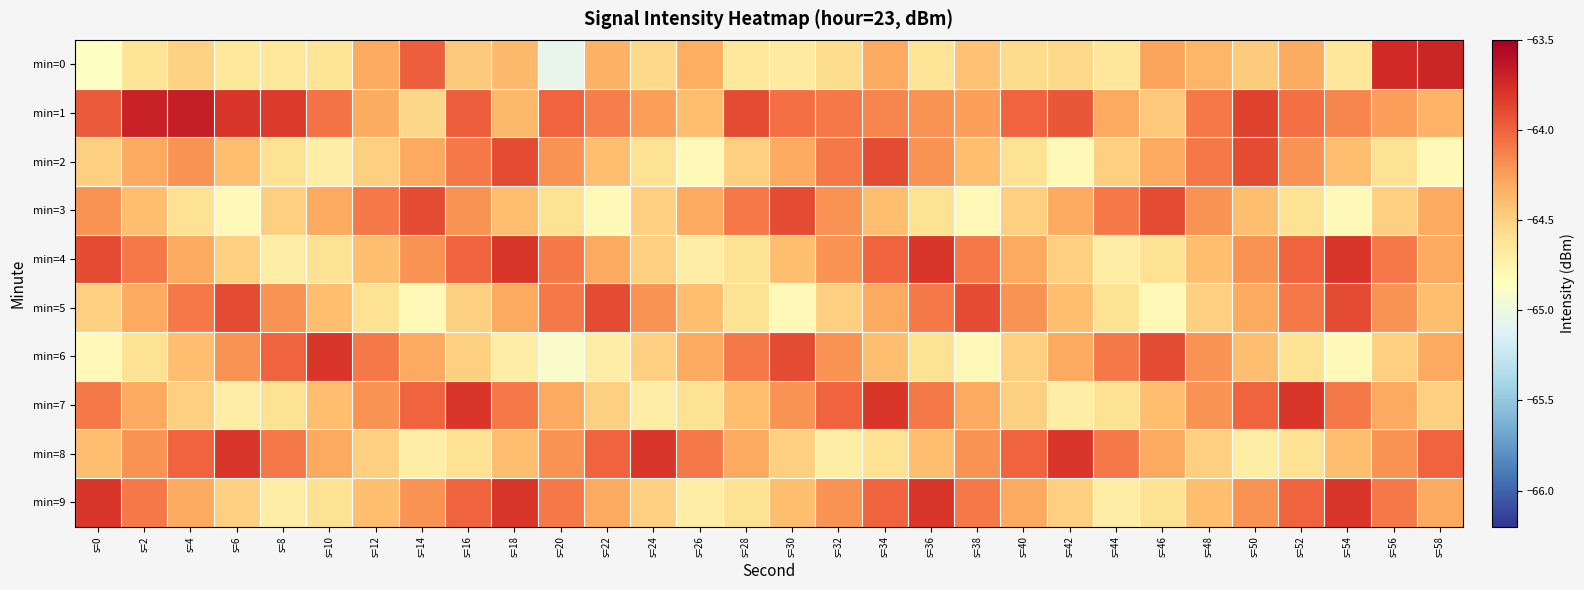

At which category is the sum across all series the highest?

s=34